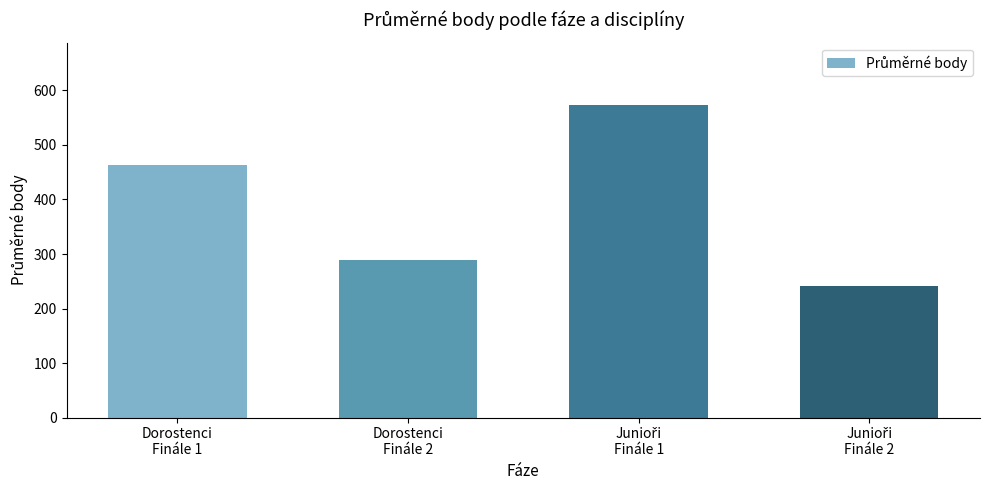

How many bars are there in total?

4